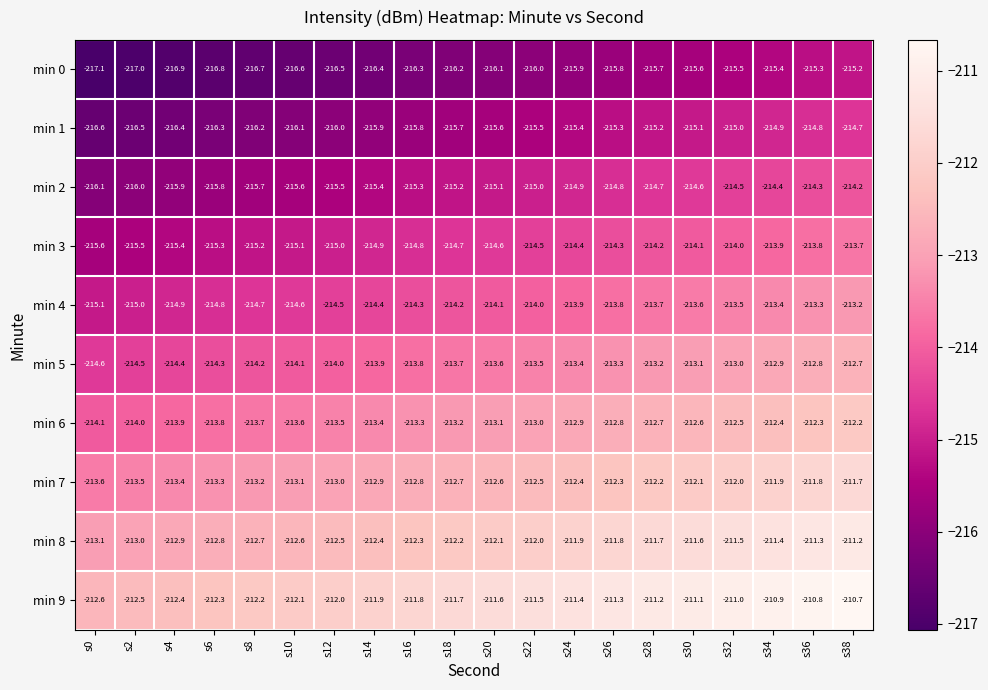

At how many categories does at least one series exceed -214?

20